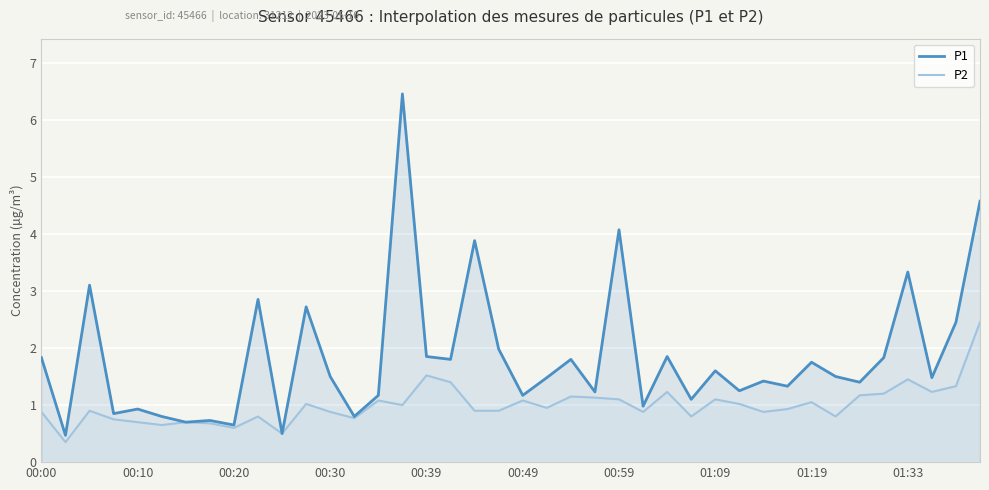

List the series in order of their overall mean, lowest first.

P2, P1